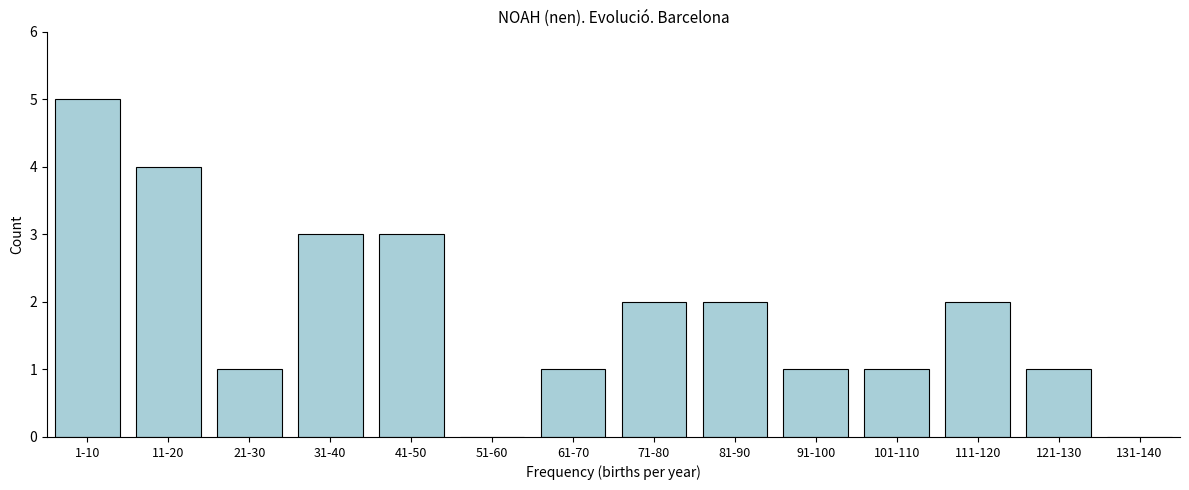

Reading left to right, extract all data points from this chart.

1-10=5	11-20=4	21-30=1	31-40=3	41-50=3	51-60=0	61-70=1	71-80=2	81-90=2	91-100=1	101-110=1	111-120=2	121-130=1	131-140=0